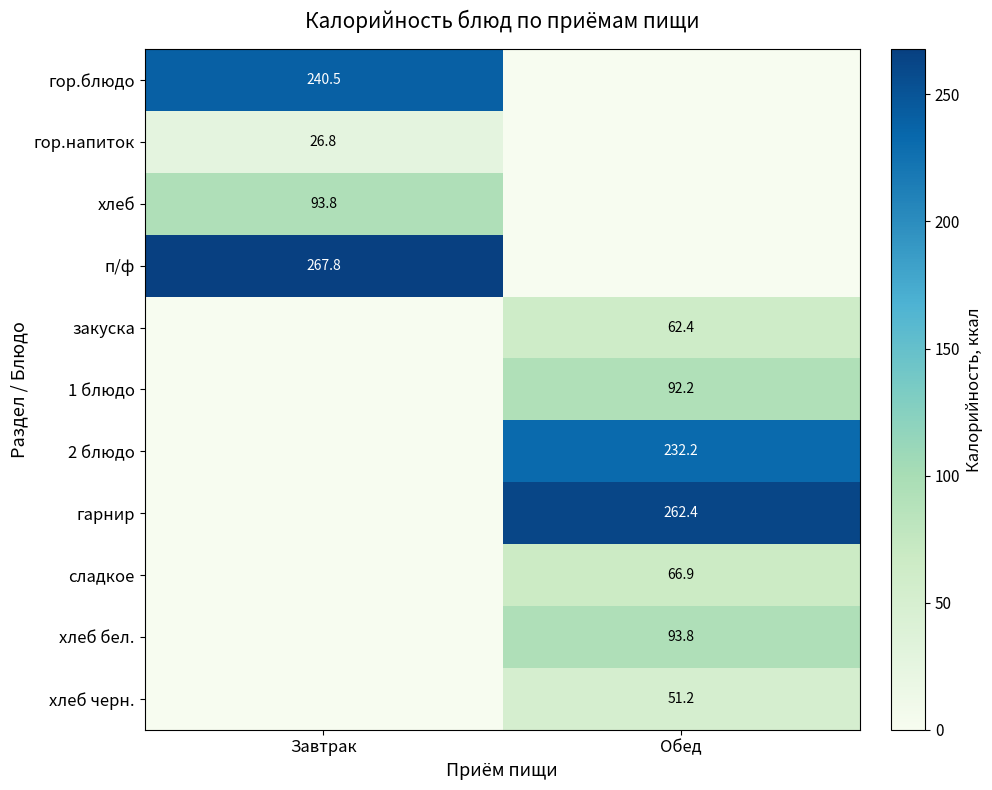

What is the sum of all хлеб бел. values?

93.8